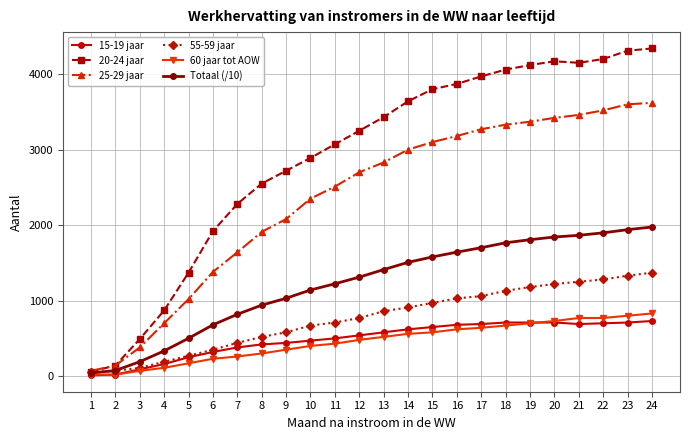

What is the difference between the maximum and second lowest values in the 15-19 jaar series?

710